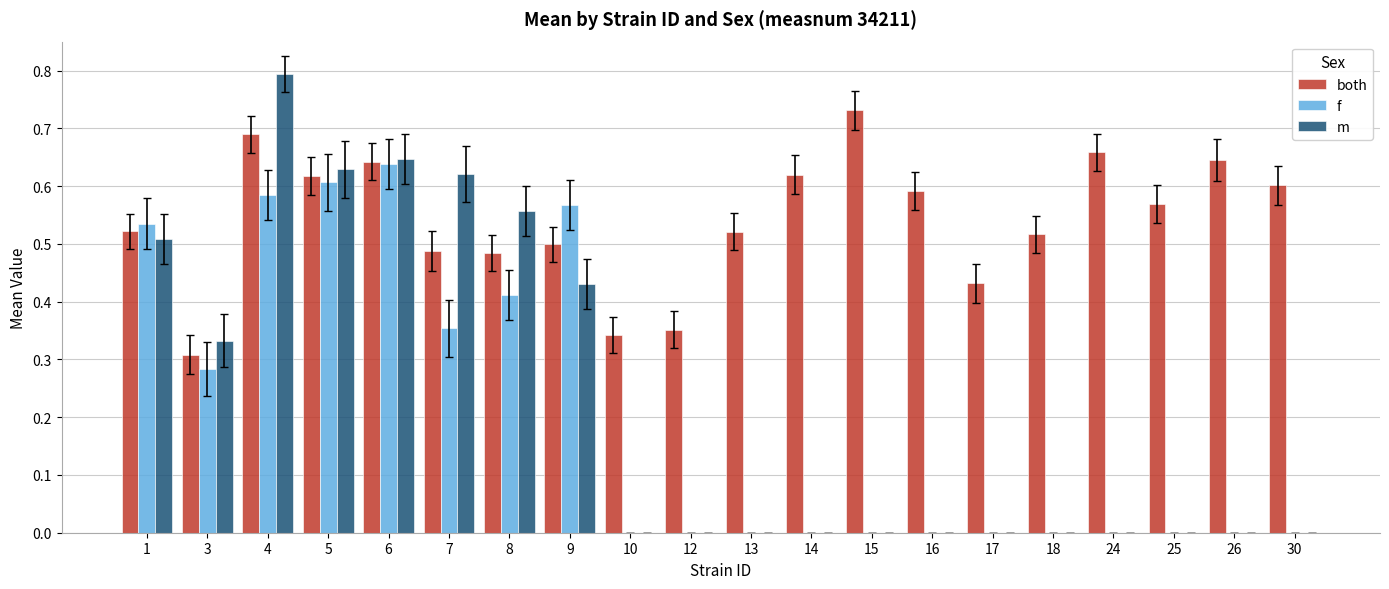

Is the value of f at 25 greater than the value of both at 18?

No